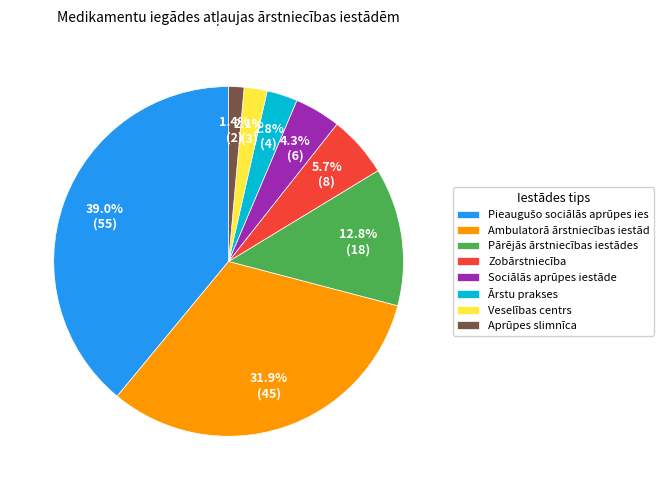

Between Zobārstniecība and Sociālās aprūpes iestāde, which is larger?

Zobārstniecība